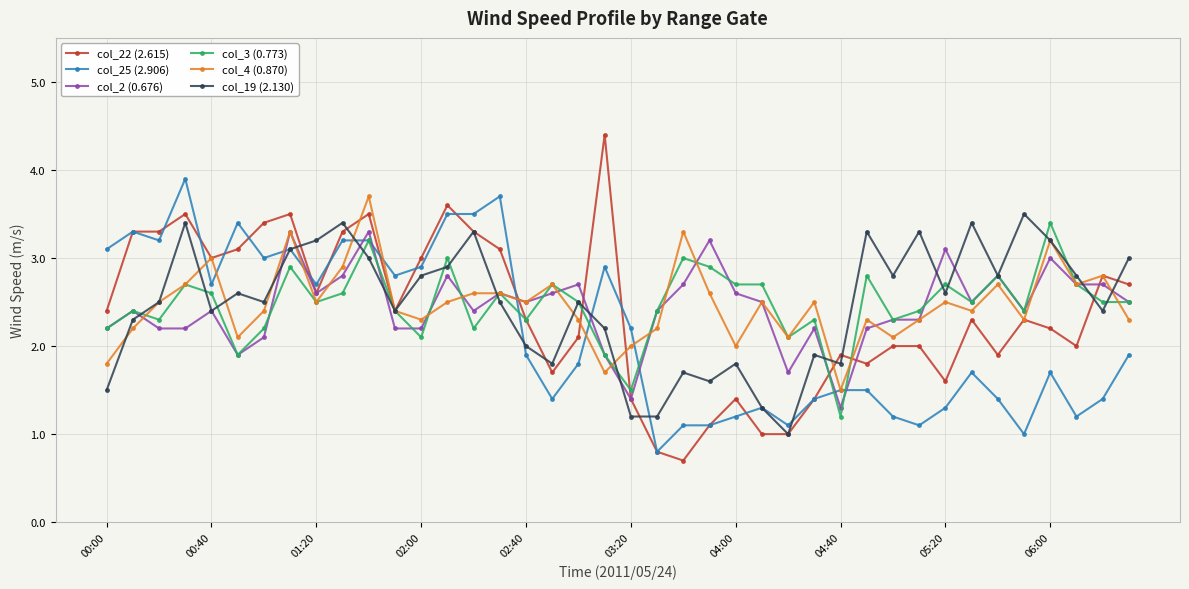

What is the greatest value displayed?

4.4